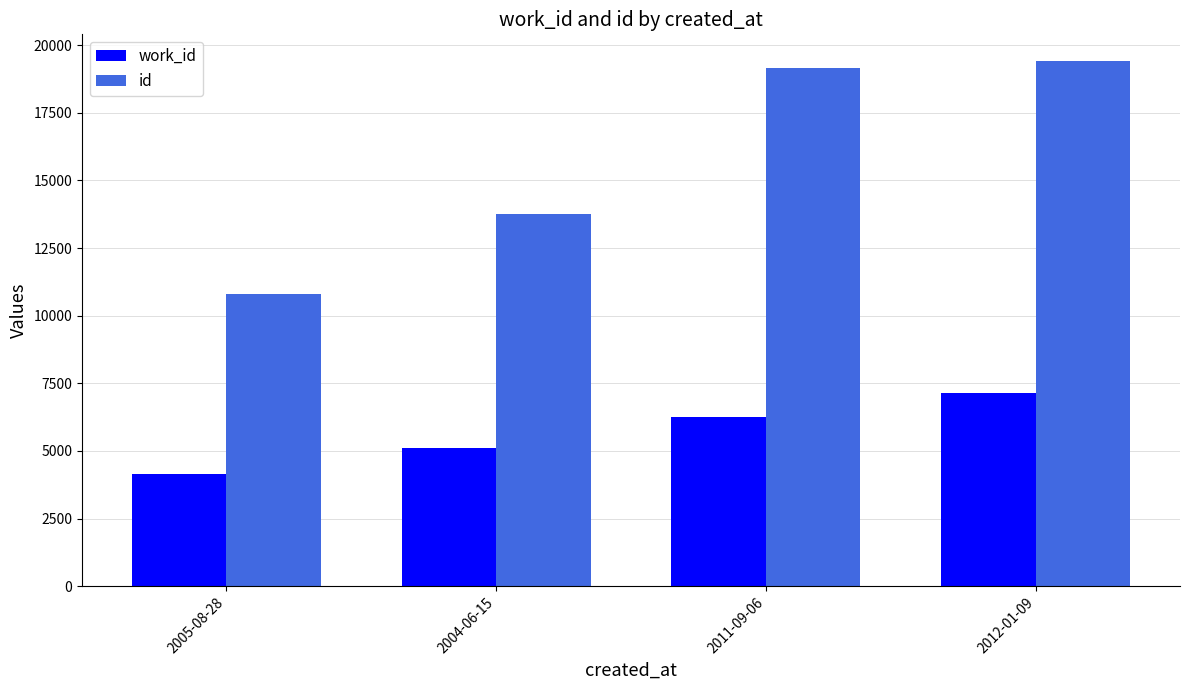

Reading left to right, list all the values displayed in this chart.

work_id: 4167	5095	6264	7157
id: 10800	13766	19140	19426